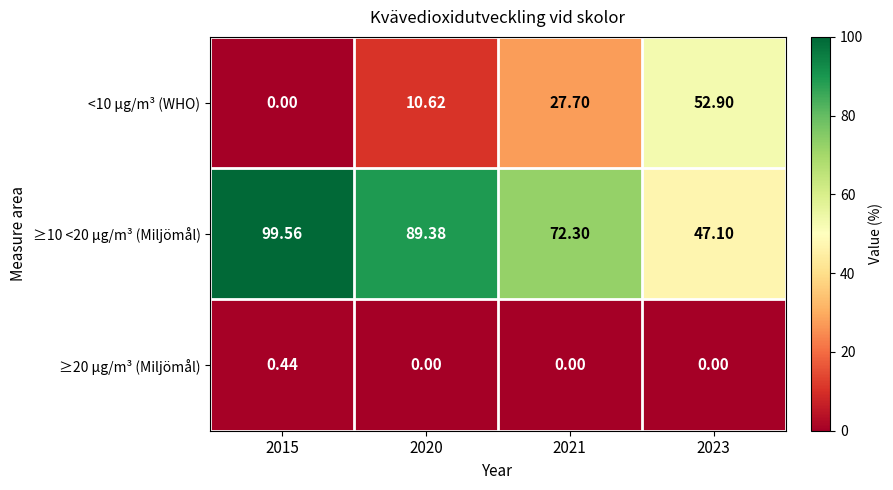

Which has a higher value, 2015 or 2021?

2021